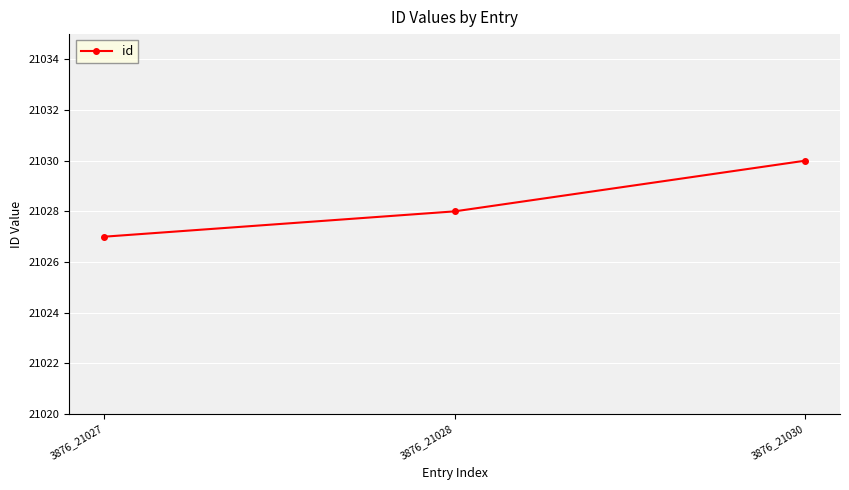

What is the value of the 2nd point from the left?

21028